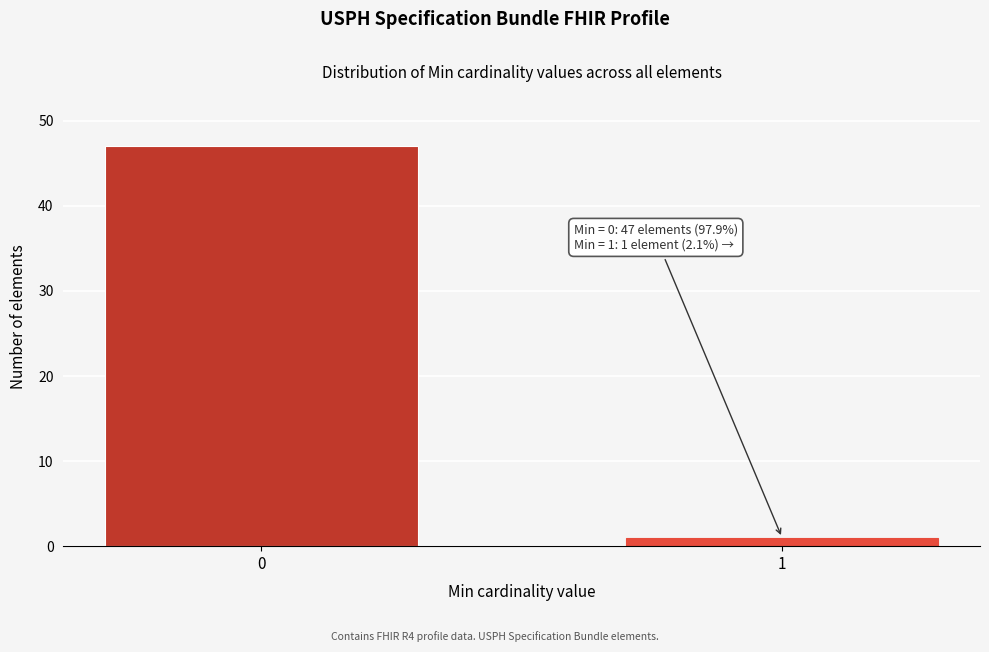

Reading left to right, transcribe all the data shown in this chart.

47	1